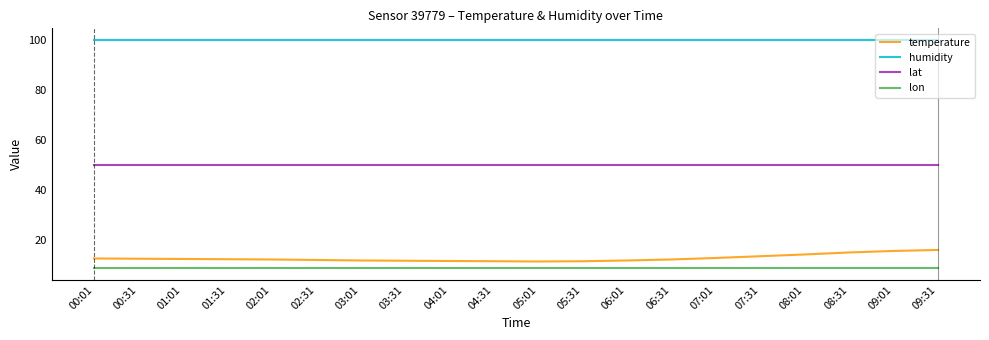

List the series in order of their peak value, lowest first.

lon, temperature, lat, humidity